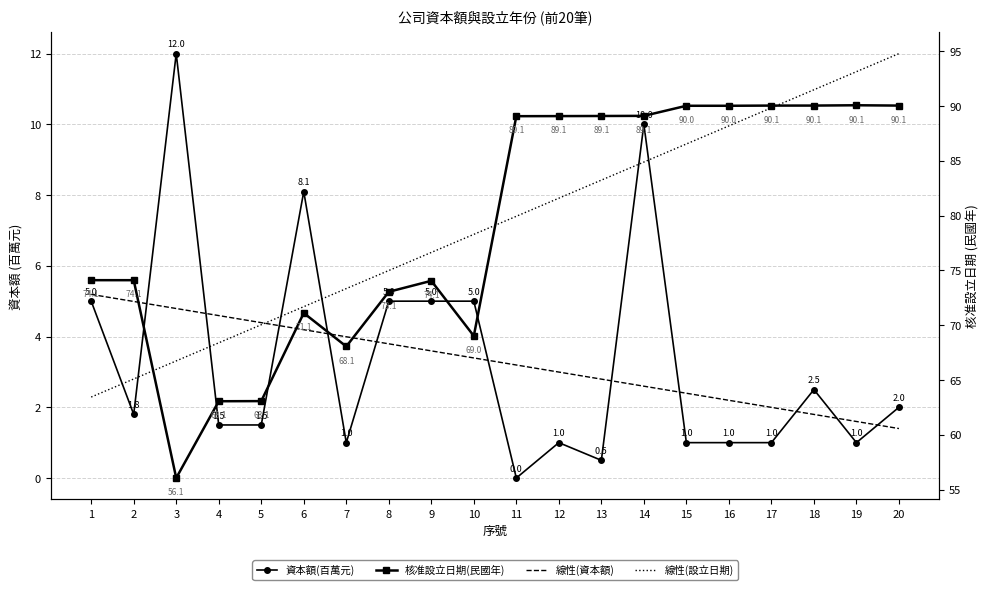

What is the difference between the highest and lowest values at 2?

72.3